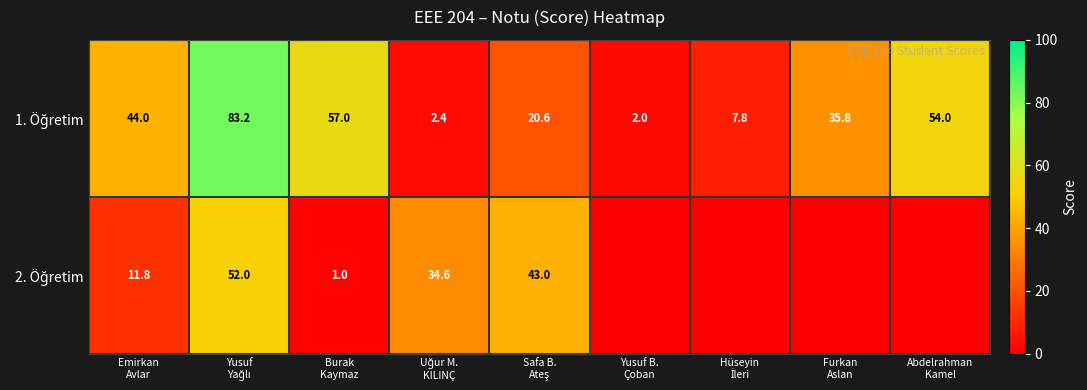

Between Furkan
Aslan and Uğur M.
KILINÇ, which is larger?

Furkan
Aslan